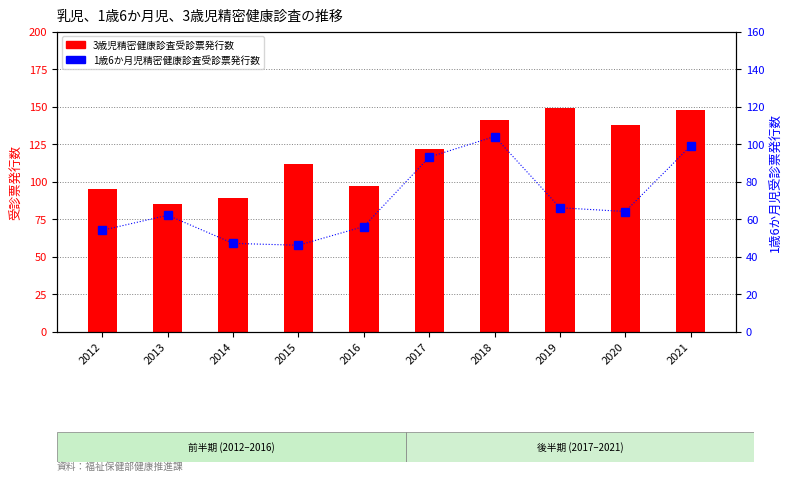

Reading right to left, list all the values displayed in this chart.

3歳児精密健康診査受診票発行数: 148	138	149	141	122	97	112	89	85	95
1歳6か月児精密健康診査受診票発行数: 99	64	66	104	93	56	46	47	62	54